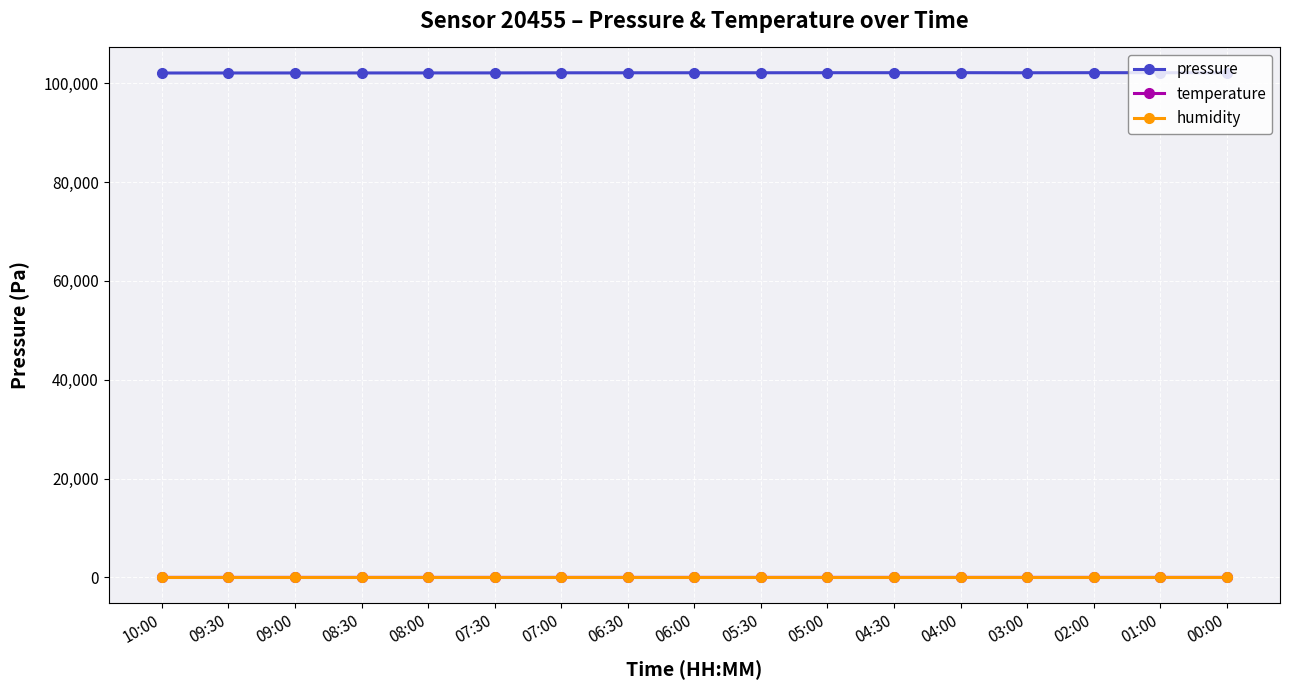

True or false: temperature and humidity cross at least once.

False